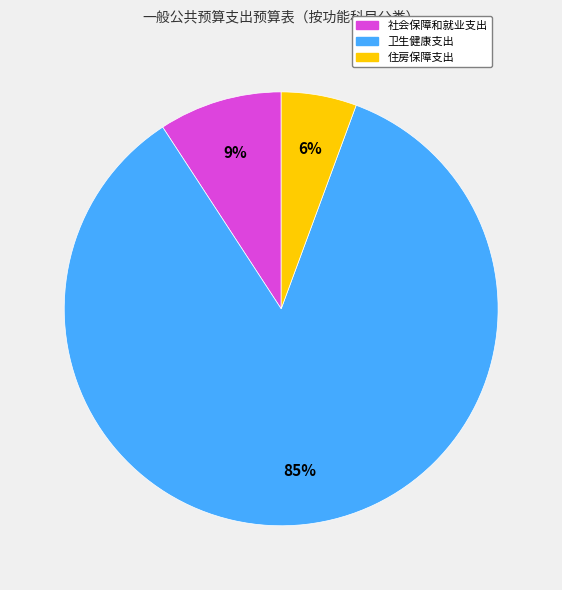

What is the smallest slice in the pie chart?

住房保障支出